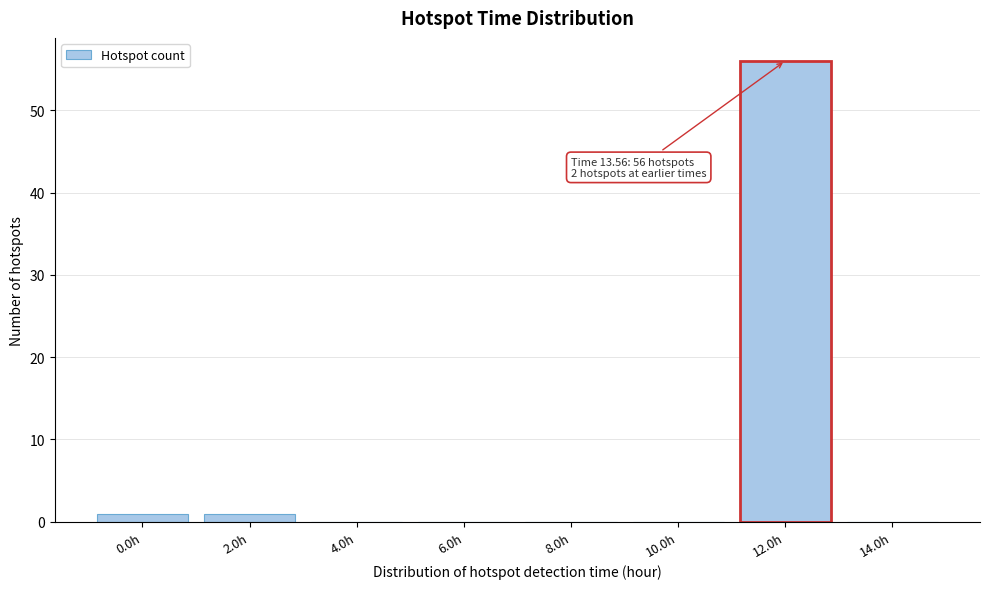

Reading left to right, what are all the values shown in this chart?

0.0h=1	2.0h=1	4.0h=0	6.0h=0	8.0h=0	10.0h=0	12.0h=56	14.0h=0